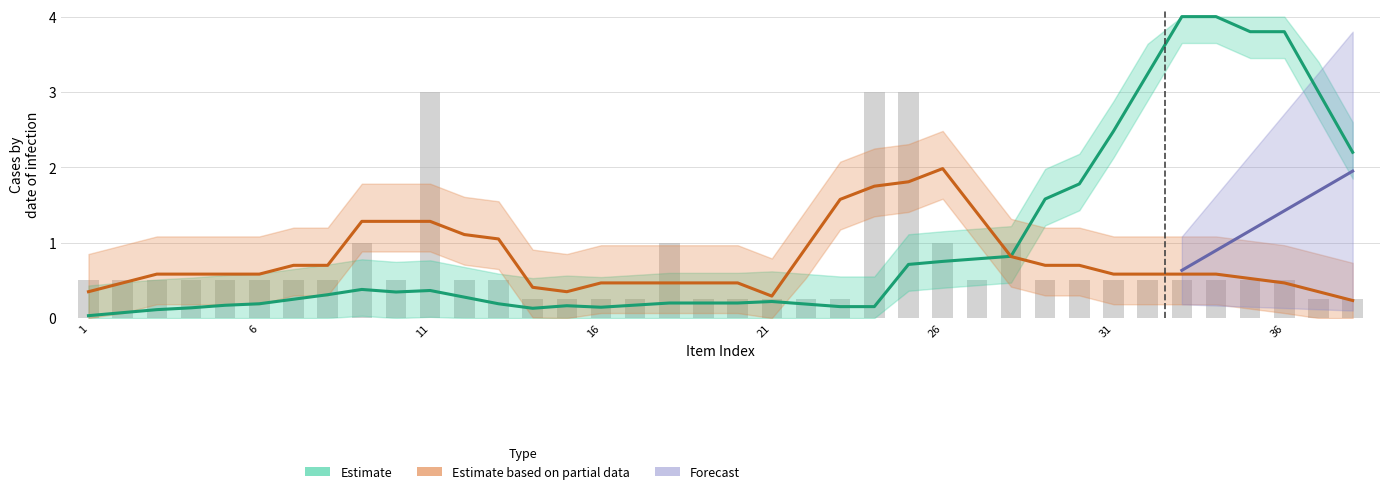

What is the difference between the maximum and minimum values?

2.8